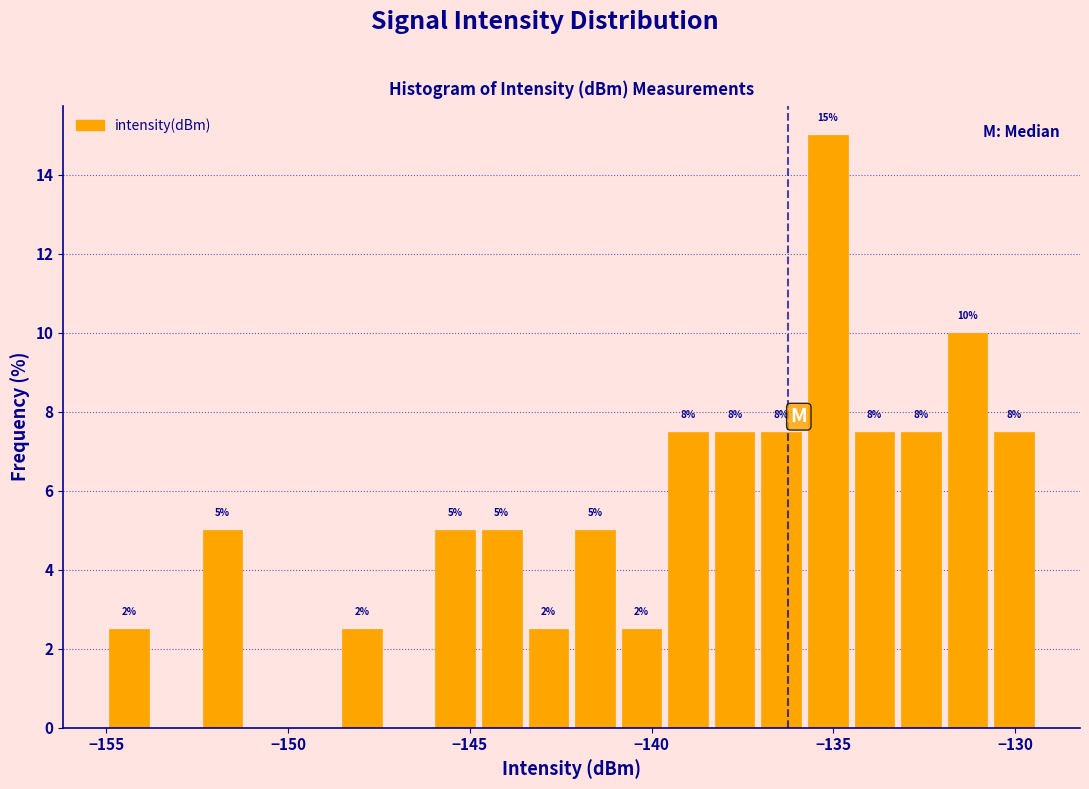

Around what value on the x-axis is the tallest bar? Give the approximate position of its centre, as read against the axis.

-135.0